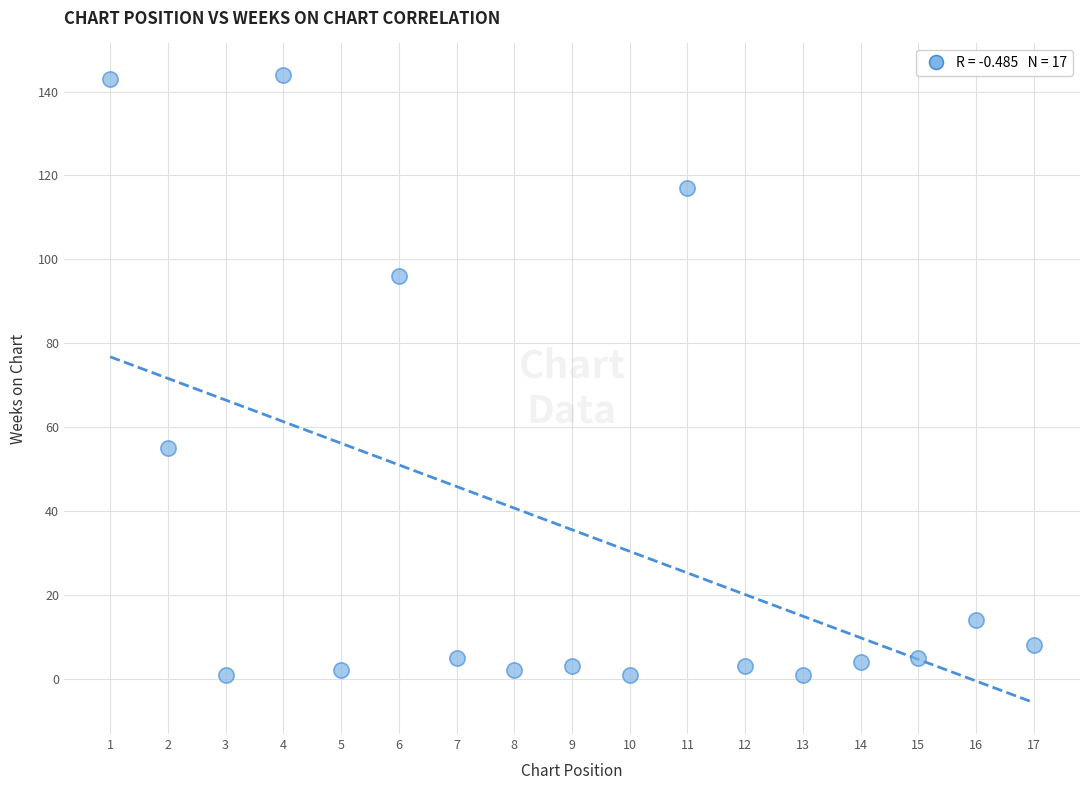

What Y value in the scatter plot is closest to 72?

55